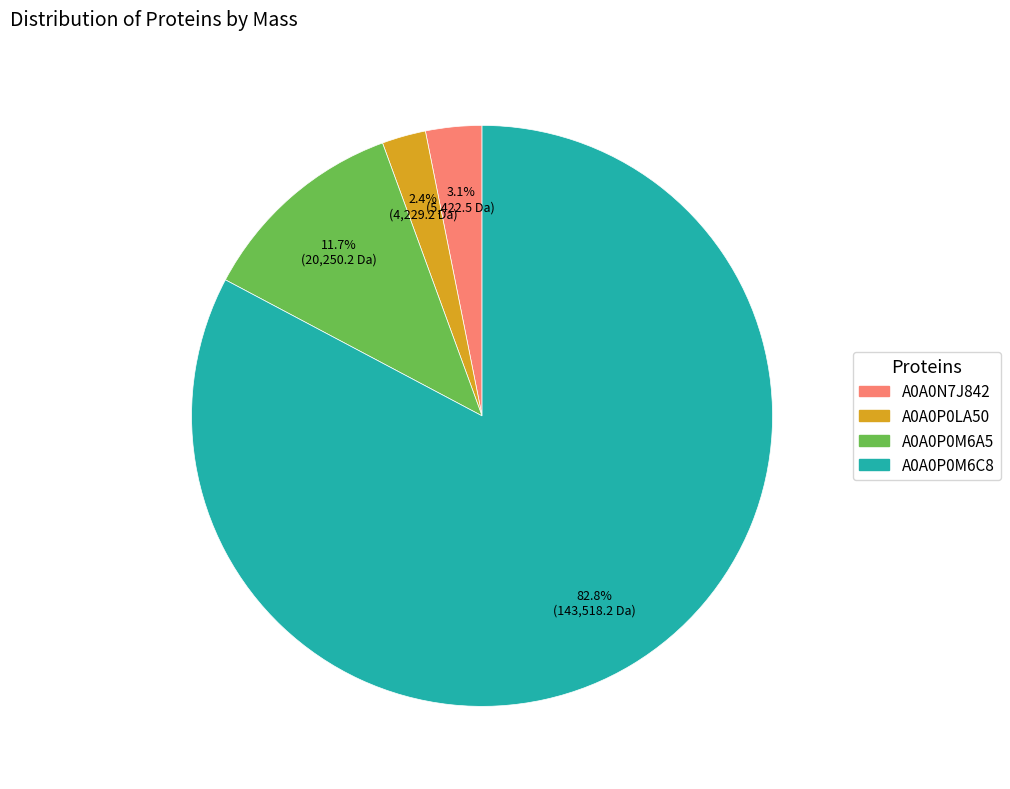

Which has a higher value, A0A0P0M6A5 or A0A0P0LA50?

A0A0P0M6A5